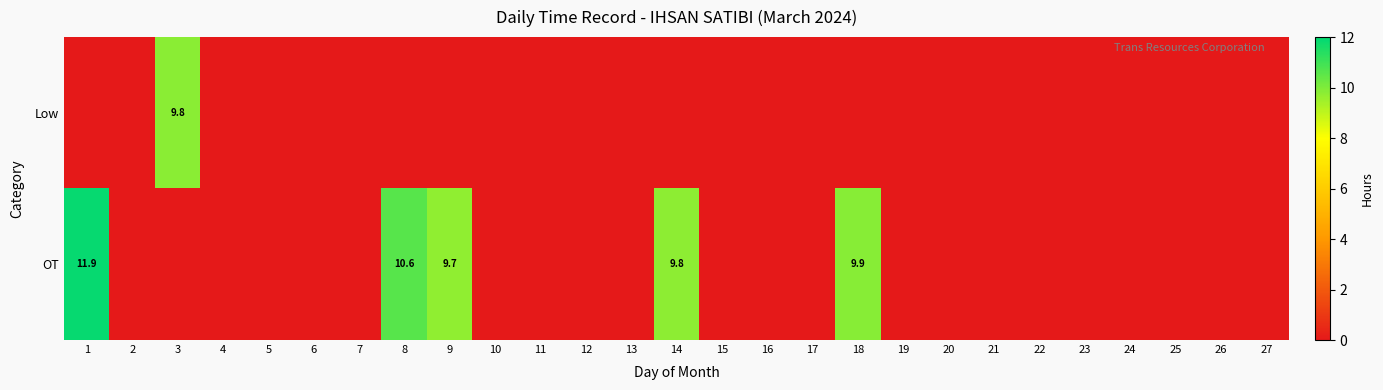

True or false: OT has a value of 11.9 at 1.

True